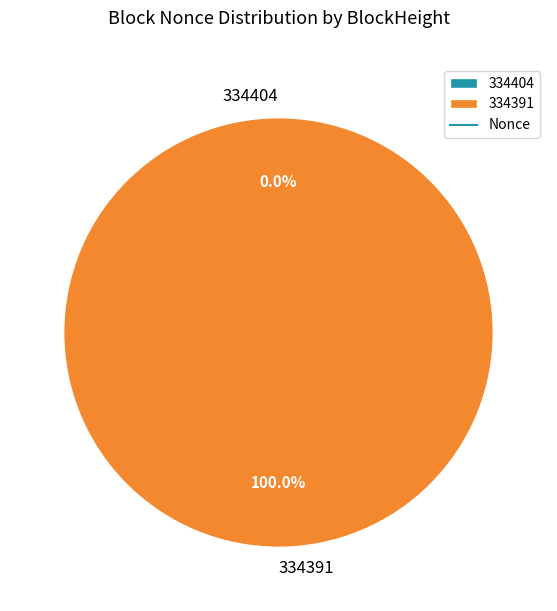

What is the change in value from 334404 to 334391?

+47244